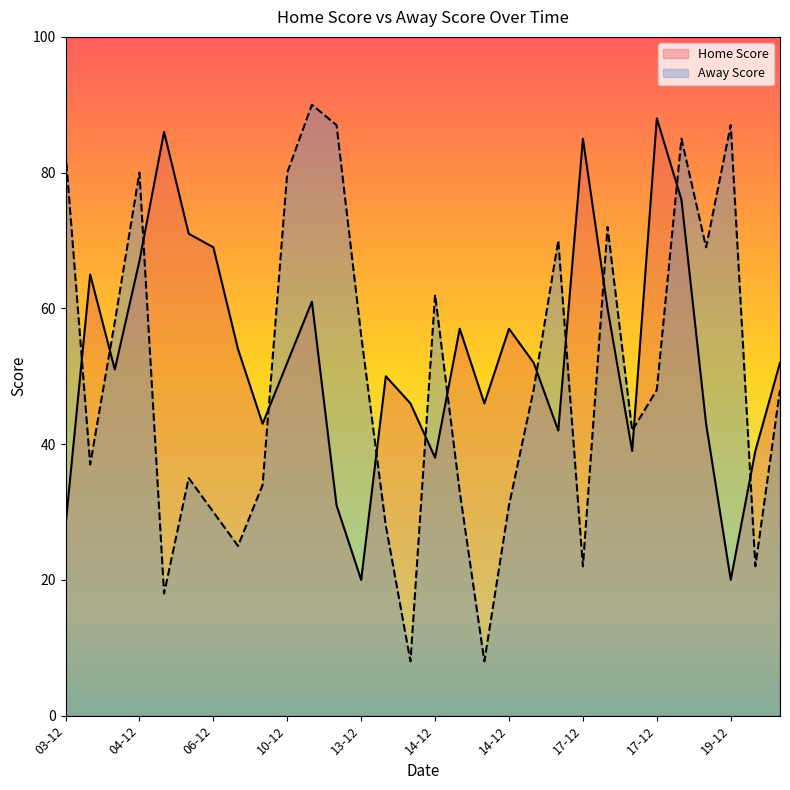

What is the difference between the second highest and minimum values in the Away Score series?

79